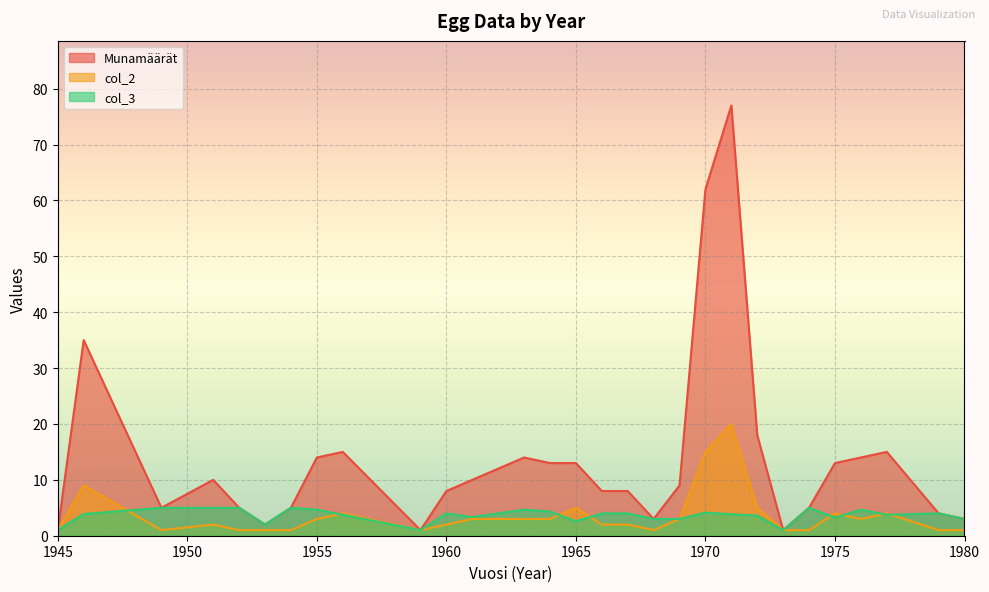

At which category does the chart reach its minimum across all series?

1945